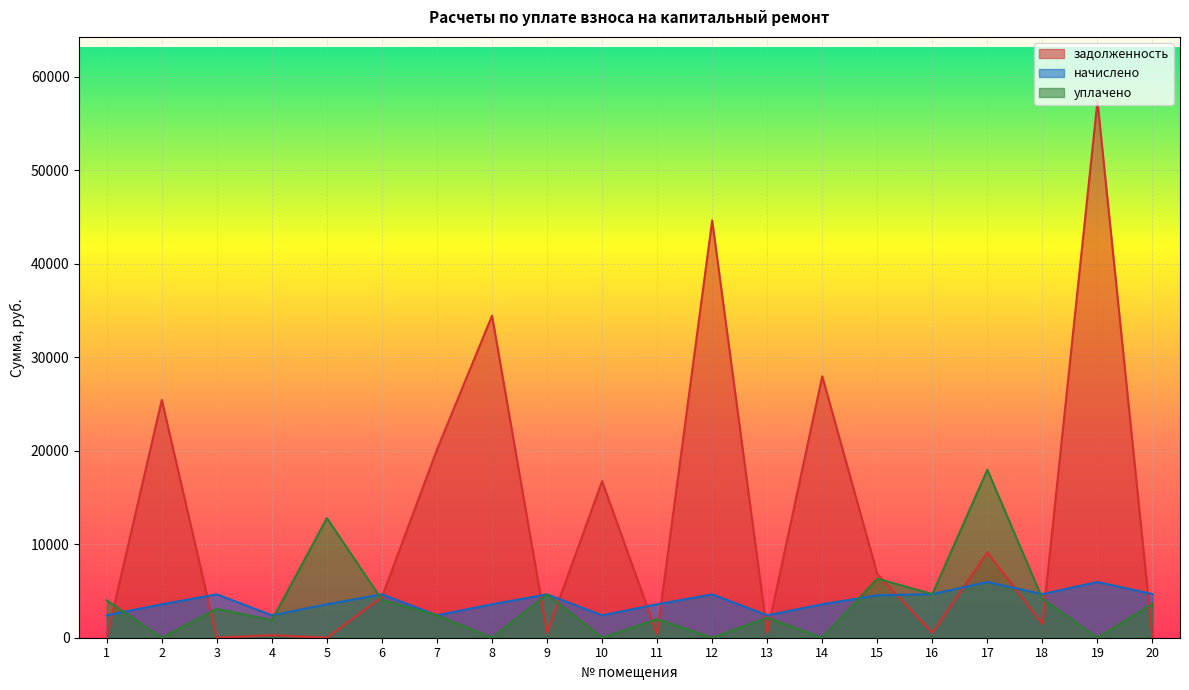

Reading left to right, list all the values displayed in this chart.

задолженность: 5.0	25433.5	2.8	266.1	0.0	4338.1	20120.5	34436.2	515.2	16739.5	384.0	44621.5	532.8	27962.6	6821.7	518.3	9117.6	1469.7	57370.6	0.0
начислено: 2397.6	3578.4	4636.8	2397.6	3578.4	4636.8	2397.6	3578.4	4636.8	2397.6	3578.4	4636.8	2397.6	3578.4	4536.0	4665.6	5961.6	4665.6	5961.6	4665.6
уплачено: 3995.2	0.0	3089.5	1864.0	12791.9	4050.0	2380.9	0.0	4636.2	0.0	1994.2	0.0	2131.2	0.0	6314.4	4666.0	17964.8	4174.0	0.0	3626.0